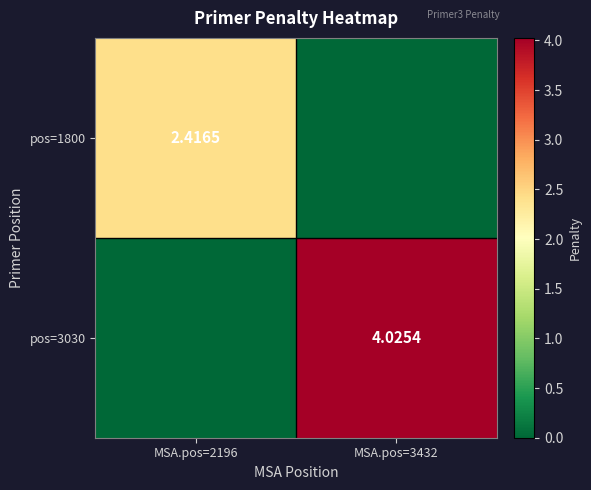

What is the average value of the pos=3030 series?

2.0